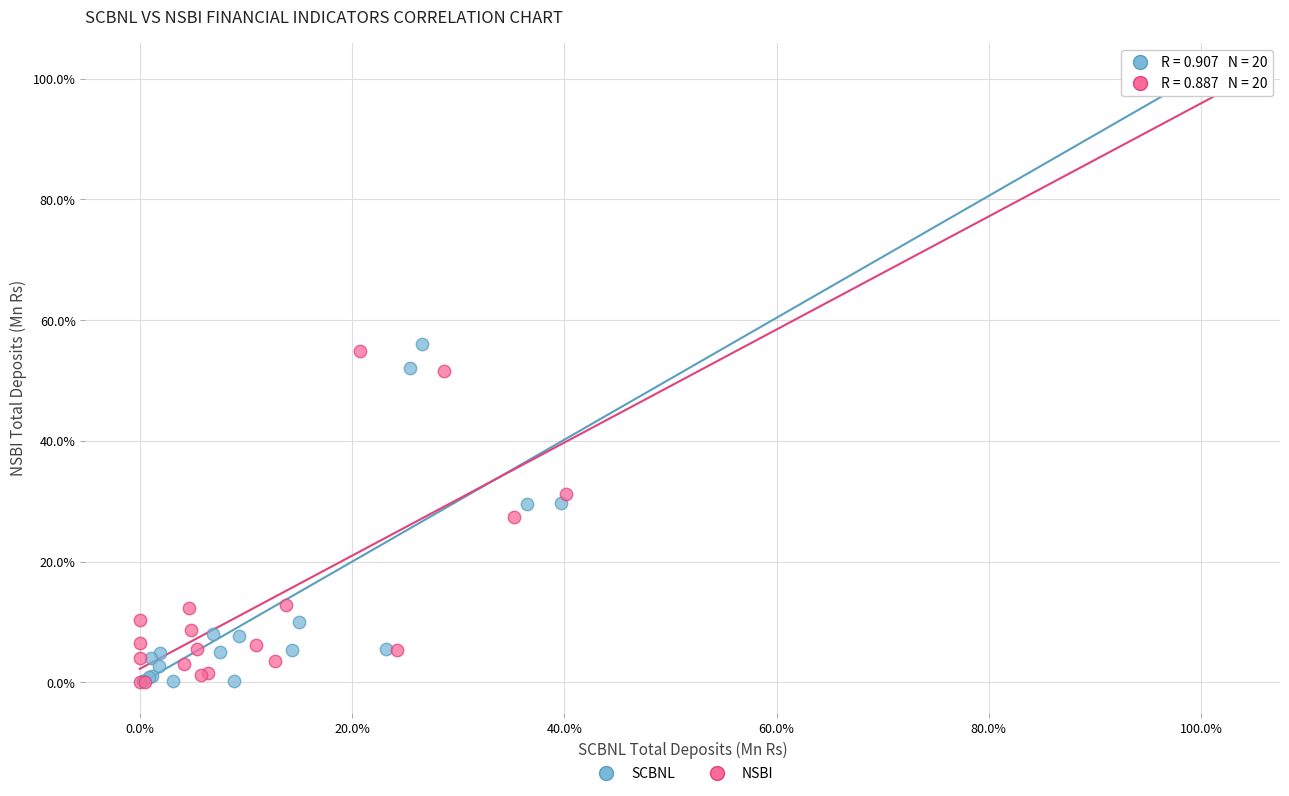

Which series has the widest spread of Y values?

SCBNL